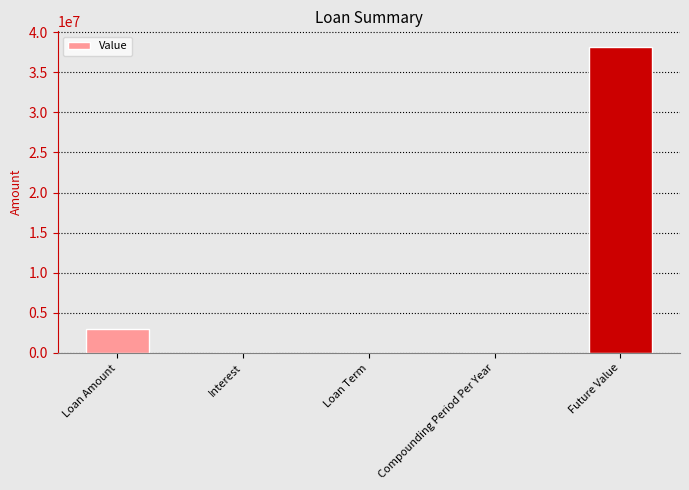

What is the maximum value shown in the chart?

38192163.1